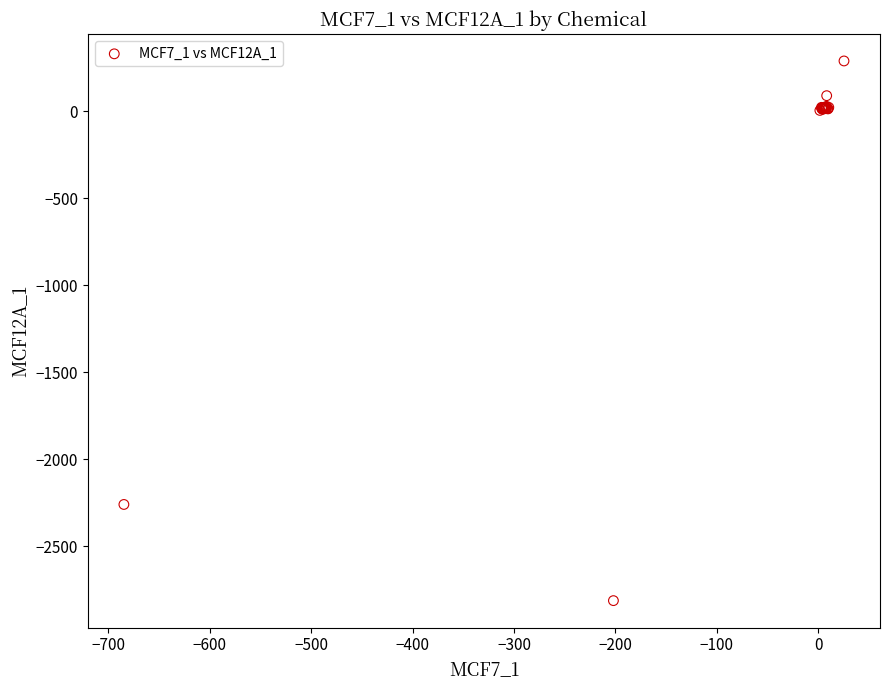

What Y value in the scatter plot is closest to -1262?

-2259.9